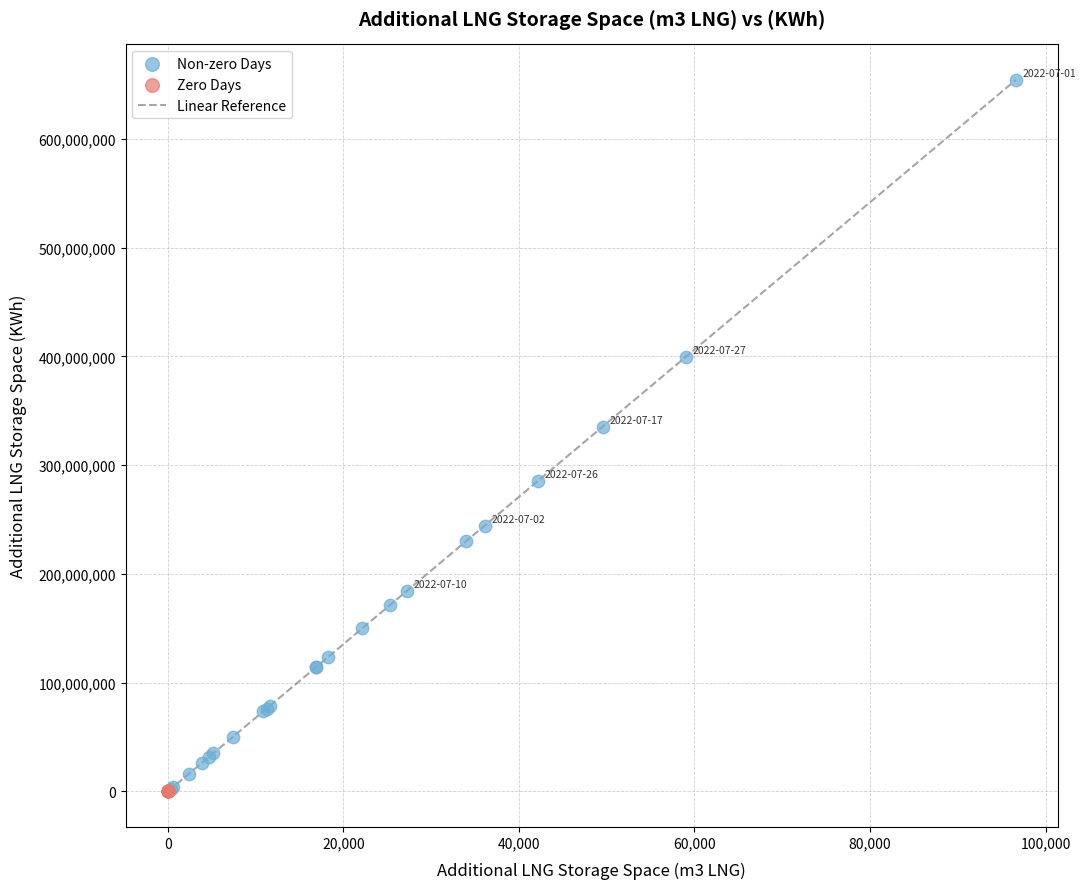

Which series reaches the maximum Y coordinate?

Non-zero Days